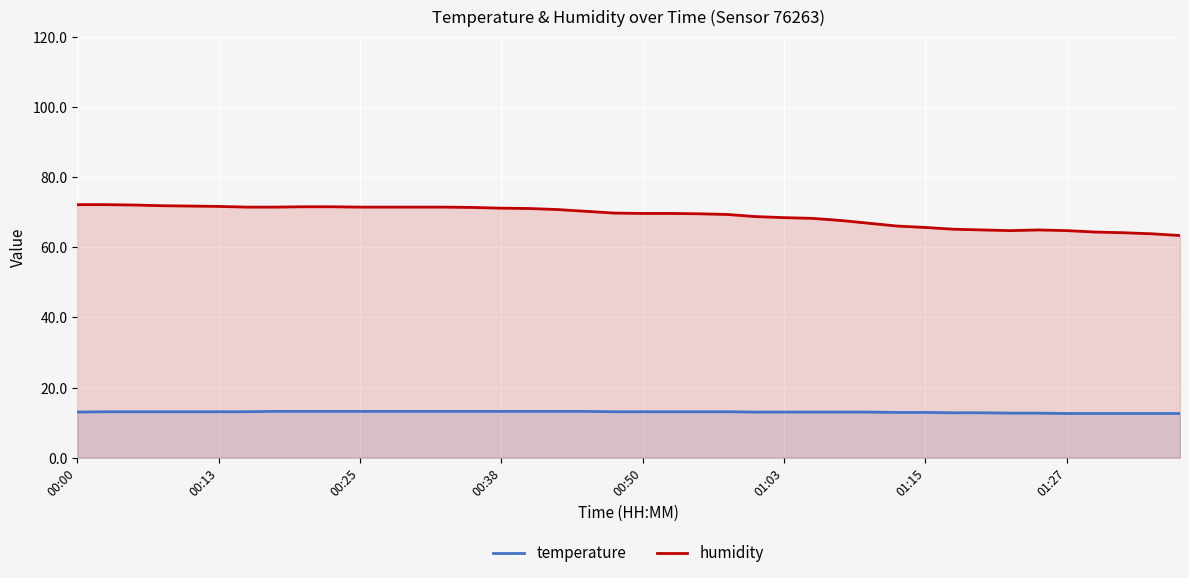

True or false: humidity and temperature cross at least once.

False